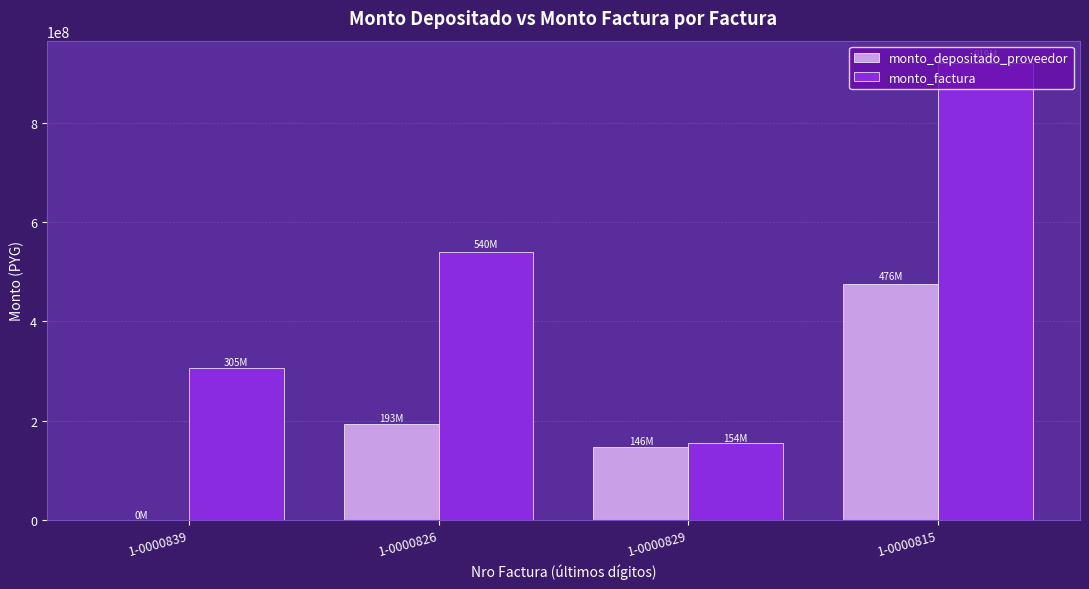

What is the sum of all monto_depositado_proveedor values?

816239950